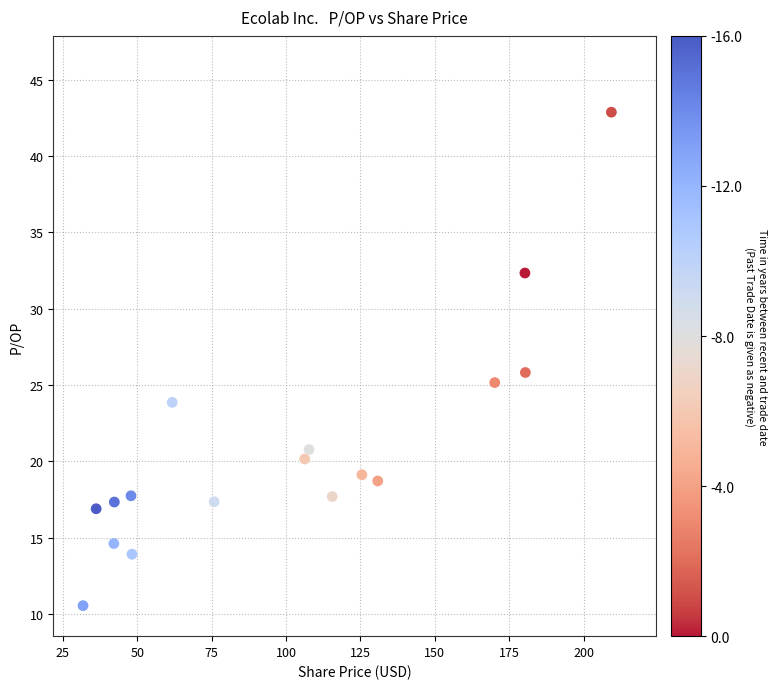

What is the range of X values (max minus min)?

177.6